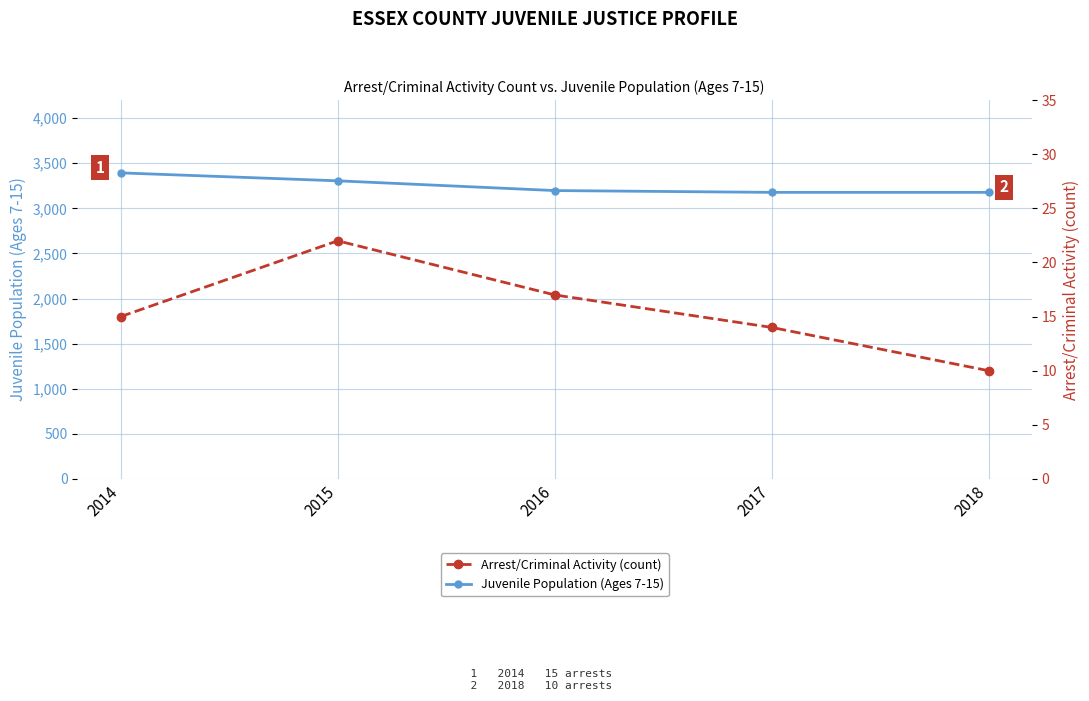

How many distinct data groups are displayed?

2